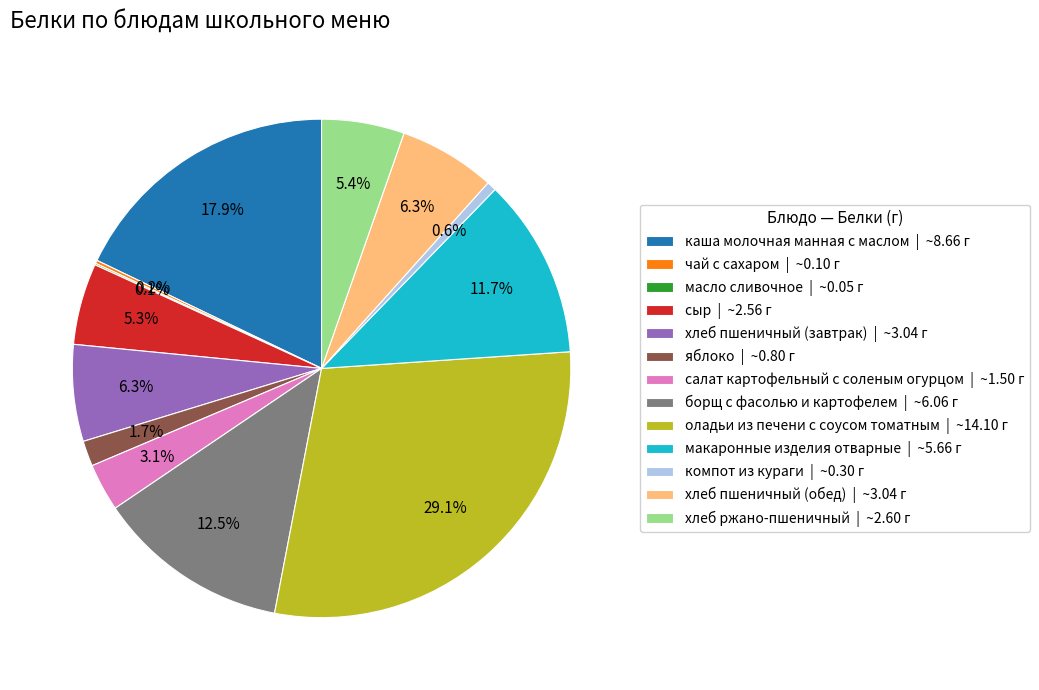

Is there a majority slice in this chart?

No